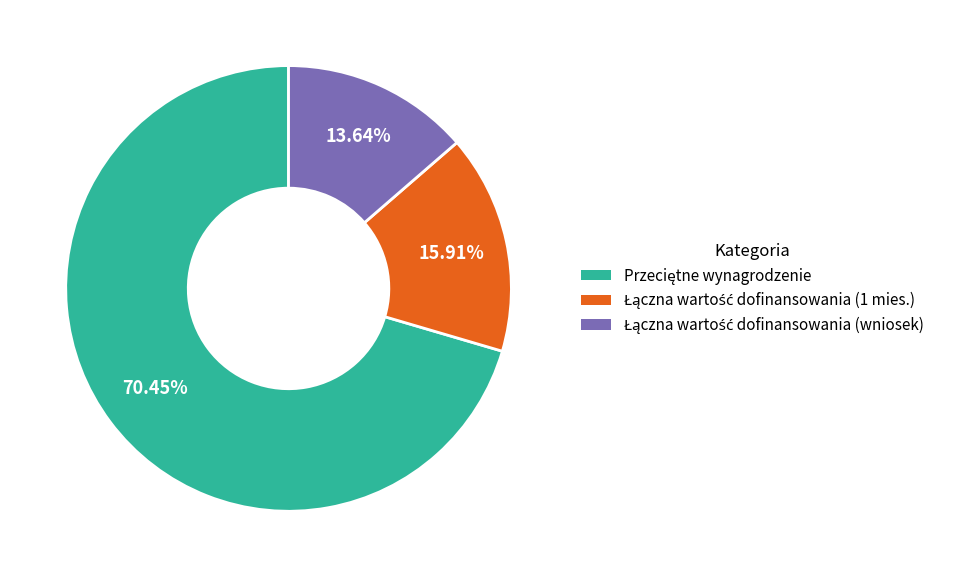

To the nearest percent, what is the average slice percentage?

33%